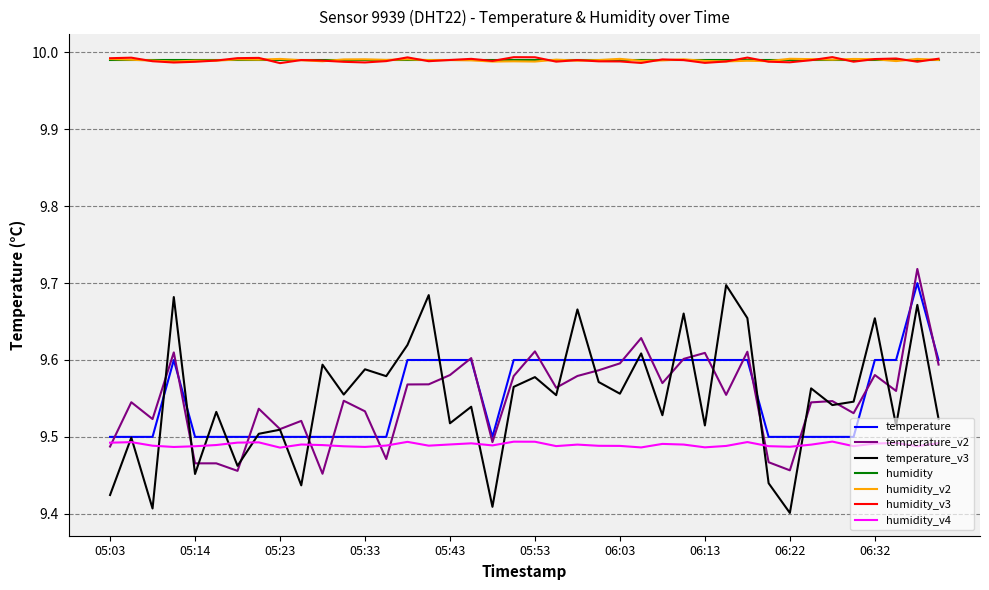

True or false: humidity and humidity_v4 cross at least once.

False